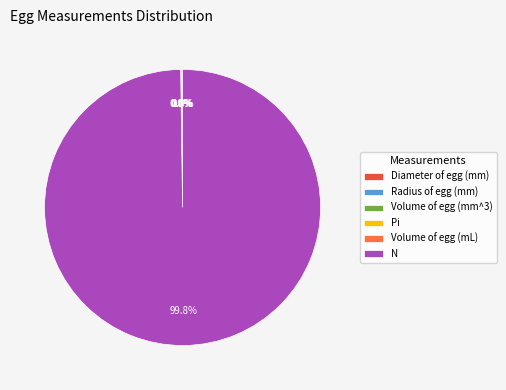

To the nearest percent, what is the average slice percentage?

17%